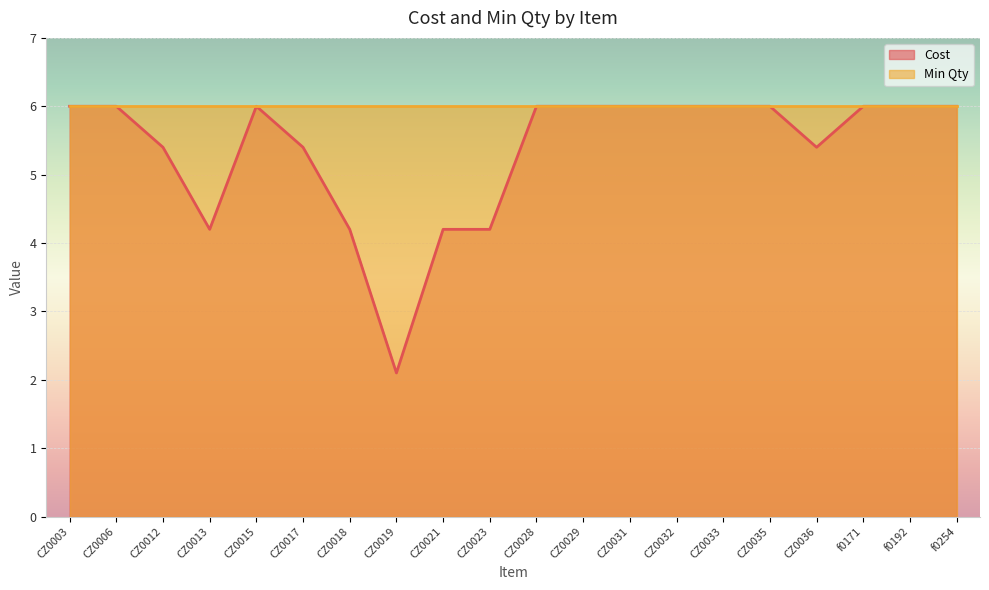

What is the value of the 15th point from the left?

6.0